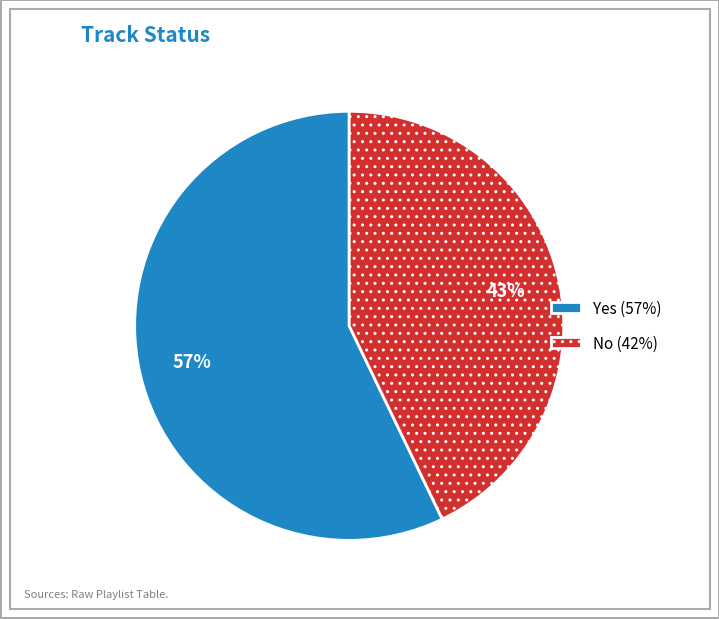

To the nearest percent, what is the combined percentage of No and Yes?

100%